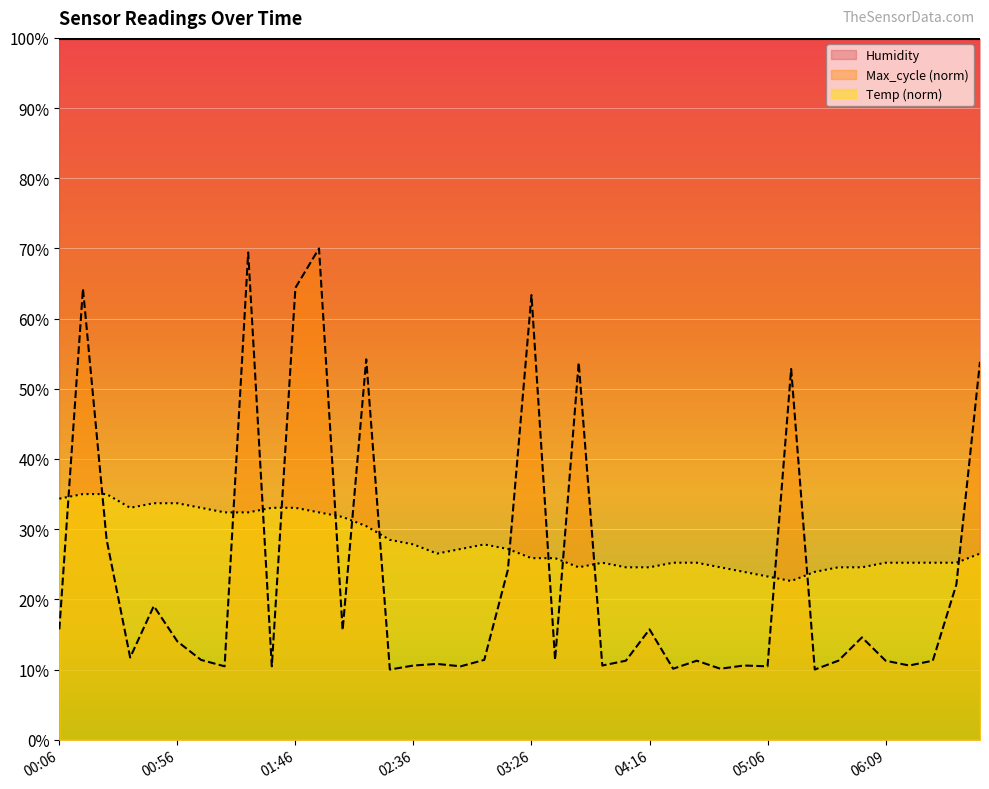

What is the maximum value shown in the chart?

99.9